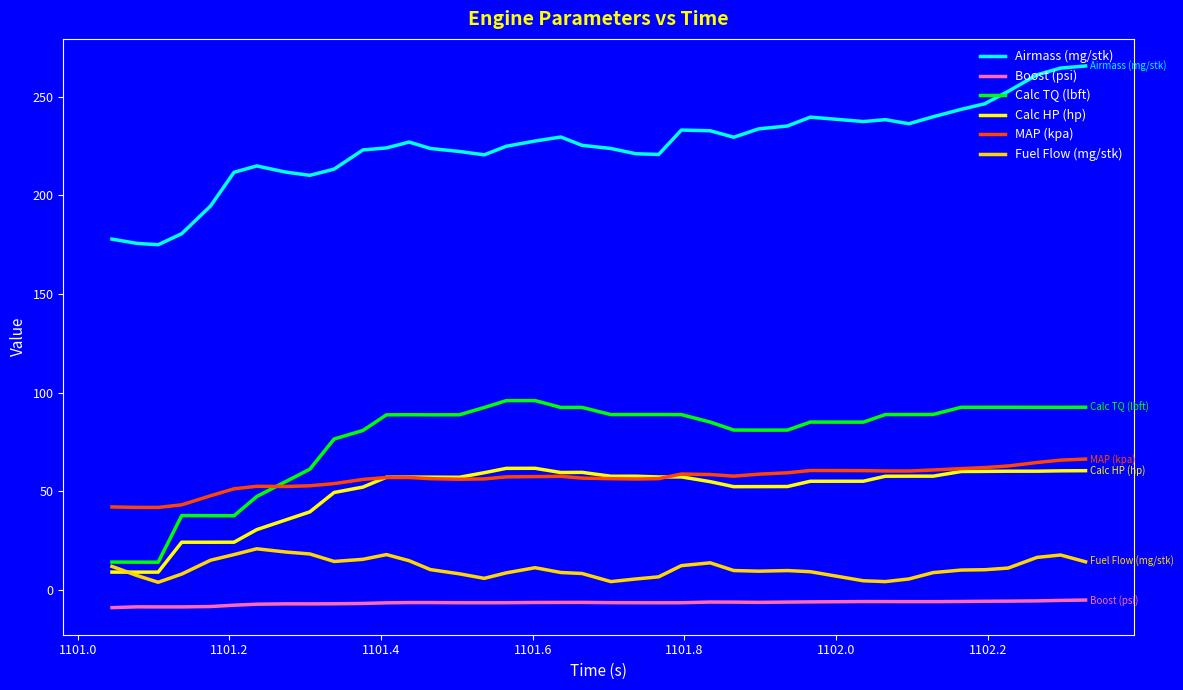

True or false: Calc HP (hp) and Calc TQ (lbft) cross at least once.

False